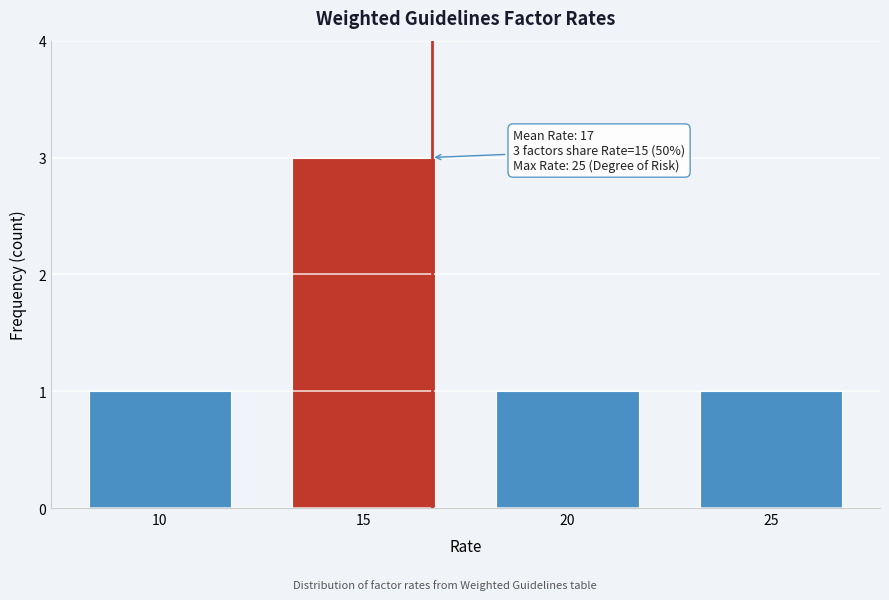

Reading left to right, what are all the values shown in this chart?

10=1	15=3	20=1	25=1